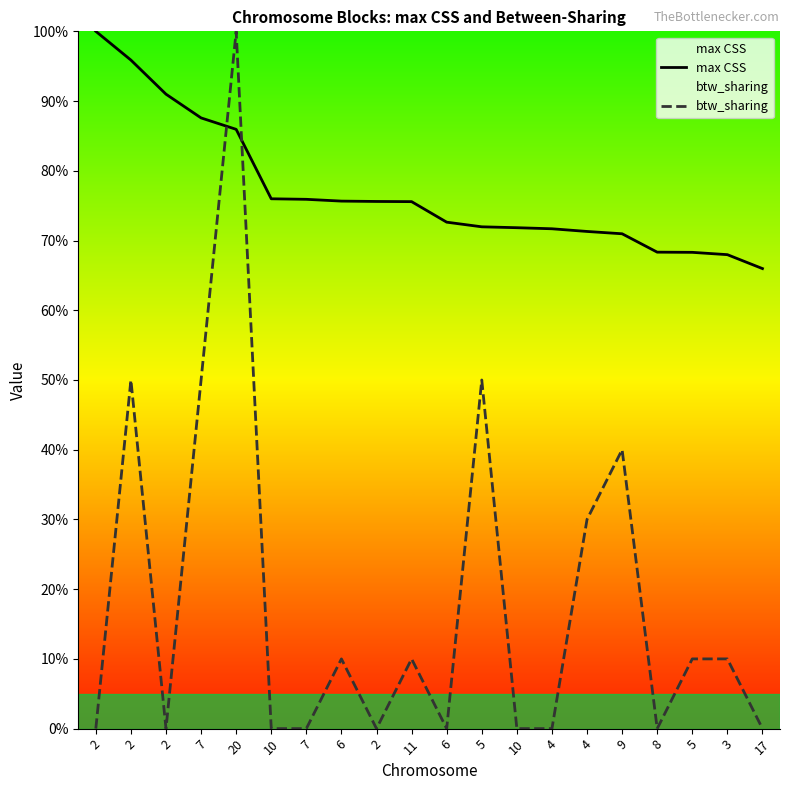

How many categories are shown in the chart?

20